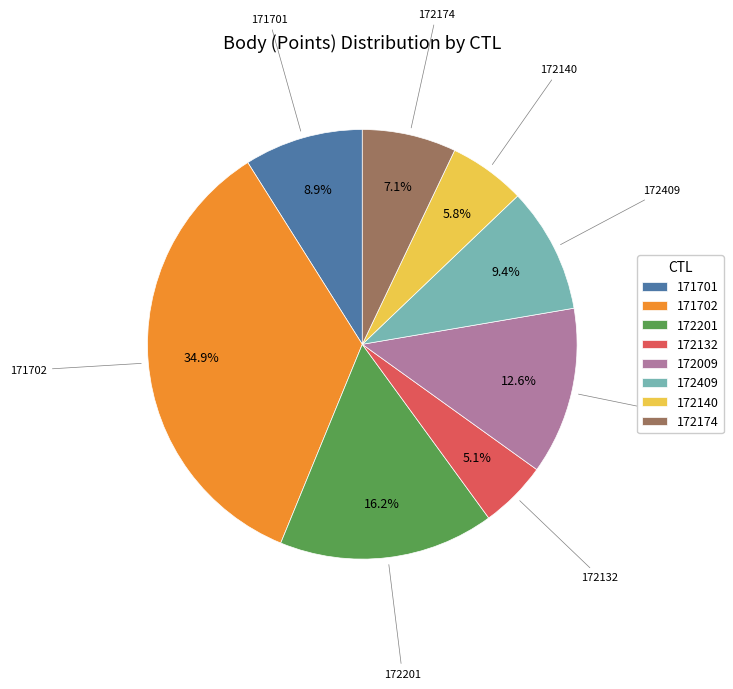

Is there any slice that represents more than half of the pie?

No